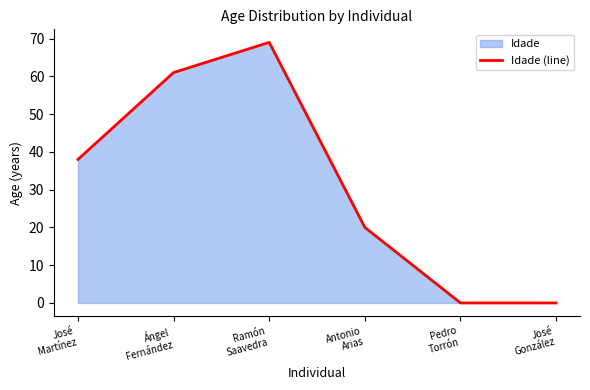

What is the greatest value displayed?

69